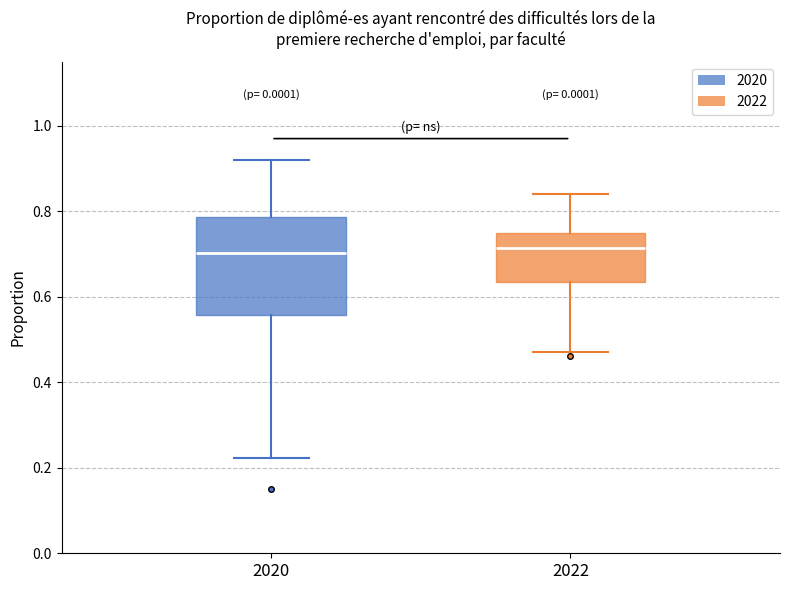

Reading left to right, read every box against the y-axis: the position of its median line, the range the box covers, and the ends of its whiskers. The values are not printed on the chart, so give them approximately, as read against the axis.

2020: median 0.70, box 0.56 to 0.78, whiskers 0.22 to 0.92
2022: median 0.72, box 0.64 to 0.74, whiskers 0.48 to 0.84